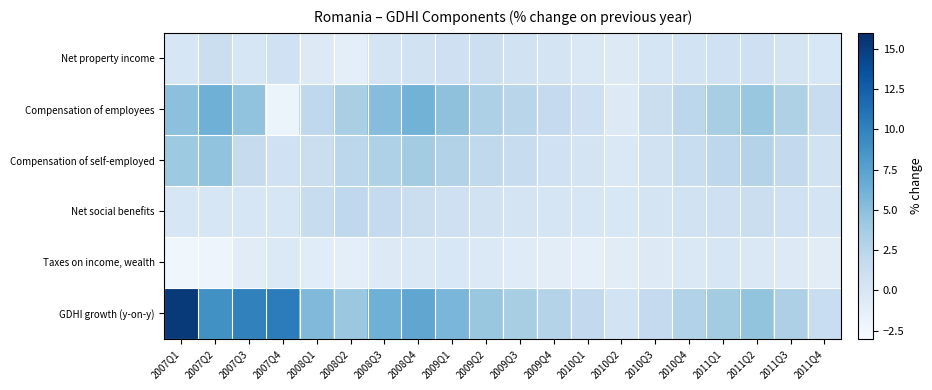

Reading left to right, what are all the values shown in this chart?

Net property income: 2007Q1=0.1	2007Q2=1.2	2007Q3=0.1	2007Q4=0.8	2008Q1=-0.5	2008Q2=-1.2	2008Q3=0.3	2008Q4=0.6	2009Q1=0.9	2009Q2=1.1	2009Q3=0.7	2009Q4=0.4	2010Q1=-0.3	2010Q2=-0.6	2010Q3=0.2	2010Q4=0.5	2011Q1=0.8	2011Q2=1.0	2011Q3=0.3	2011Q4=-0.1
Compensation of employees: 2007Q1=4.9	2007Q2=6.3	2007Q3=4.7	2007Q4=-2.0	2008Q1=2.1	2008Q2=3.4	2008Q3=5.2	2008Q4=6.1	2009Q1=4.8	2009Q2=3.2	2009Q3=2.5	2009Q4=1.8	2010Q1=0.9	2010Q2=-0.5	2010Q3=1.2	2010Q4=2.3	2011Q1=3.5	2011Q2=4.4	2011Q3=3.1	2011Q4=1.6
Compensation of self-employed: 2007Q1=4.1	2007Q2=4.7	2007Q3=1.6	2007Q4=0.8	2008Q1=1.2	2008Q2=2.3	2008Q3=3.1	2008Q4=3.8	2009Q1=2.9	2009Q2=2.0	2009Q3=1.5	2009Q4=0.8	2010Q1=0.4	2010Q2=-0.2	2010Q3=0.6	2010Q4=1.4	2011Q1=2.2	2011Q2=2.8	2011Q3=1.9	2011Q4=0.7
Net social benefits: 2007Q1=0.0	2007Q2=0.0	2007Q3=0.0	2007Q4=0.0	2008Q1=1.5	2008Q2=2.1	2008Q3=1.8	2008Q4=1.2	2009Q1=0.9	2009Q2=0.6	2009Q3=0.4	2009Q4=0.2	2010Q1=0.1	2010Q2=-0.1	2010Q3=0.3	2010Q4=0.7	2011Q1=1.0	2011Q2=1.3	2011Q3=0.8	2011Q4=0.3
Taxes on income, wealth: 2007Q1=-2.3	2007Q2=-2.1	2007Q3=-0.9	2007Q4=-0.3	2008Q1=-0.8	2008Q2=-1.2	2008Q3=-0.6	2008Q4=-0.3	2009Q1=-0.1	2009Q2=-0.4	2009Q3=-0.7	2009Q4=-1.0	2010Q1=-1.3	2010Q2=-0.9	2010Q3=-0.5	2010Q4=-0.2	2011Q1=0.1	2011Q2=-0.3	2011Q3=-0.6	2011Q4=-0.9
GDHI growth (y-on-y): 2007Q1=15.2	2007Q2=8.9	2007Q3=10.0	2007Q4=10.4	2008Q1=5.5	2008Q2=4.2	2008Q3=6.3	2008Q4=7.1	2009Q1=5.8	2009Q2=4.3	2009Q3=3.5	2009Q4=2.8	2010Q1=1.9	2010Q2=0.5	2010Q3=1.8	2010Q4=2.9	2011Q1=3.8	2011Q2=4.6	2011Q3=3.2	2011Q4=1.4